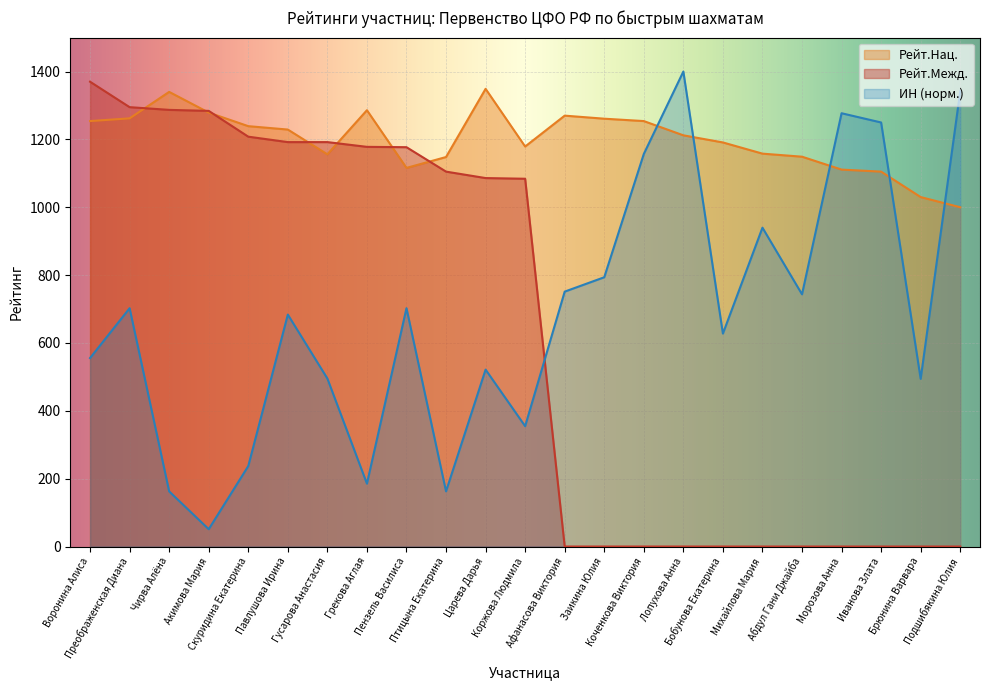

At Абдул Гани Джайба, list the series in order from smallest to largest.

Рейт.Межд., ИН (норм.), Рейт.Нац.